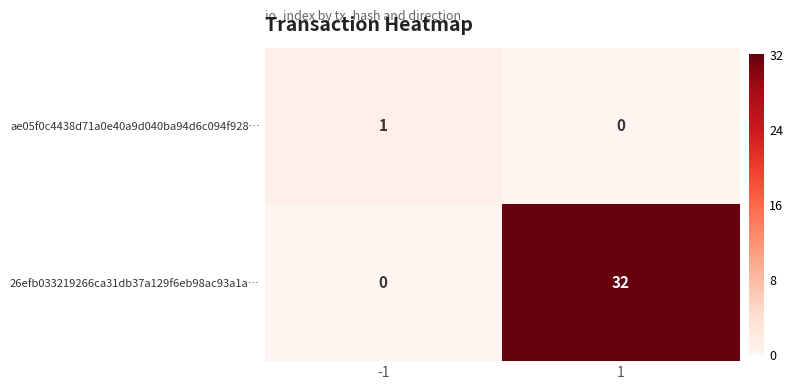

The value of 26efb033219266ca31db37a129f6eb98ac93a1a… at -1 is -13. True or false?

False